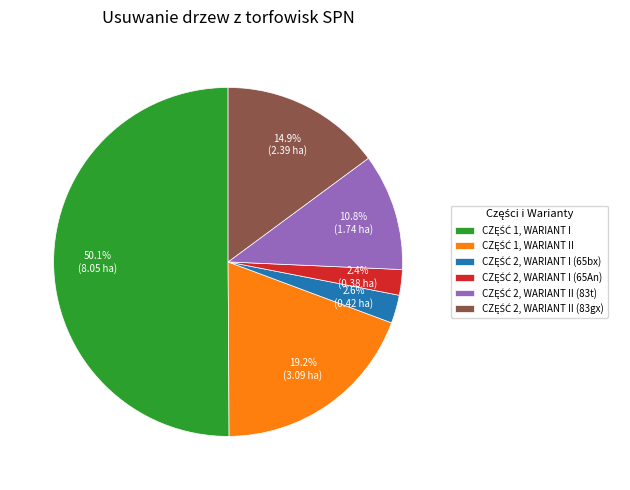

How many segments does this pie chart have?

6